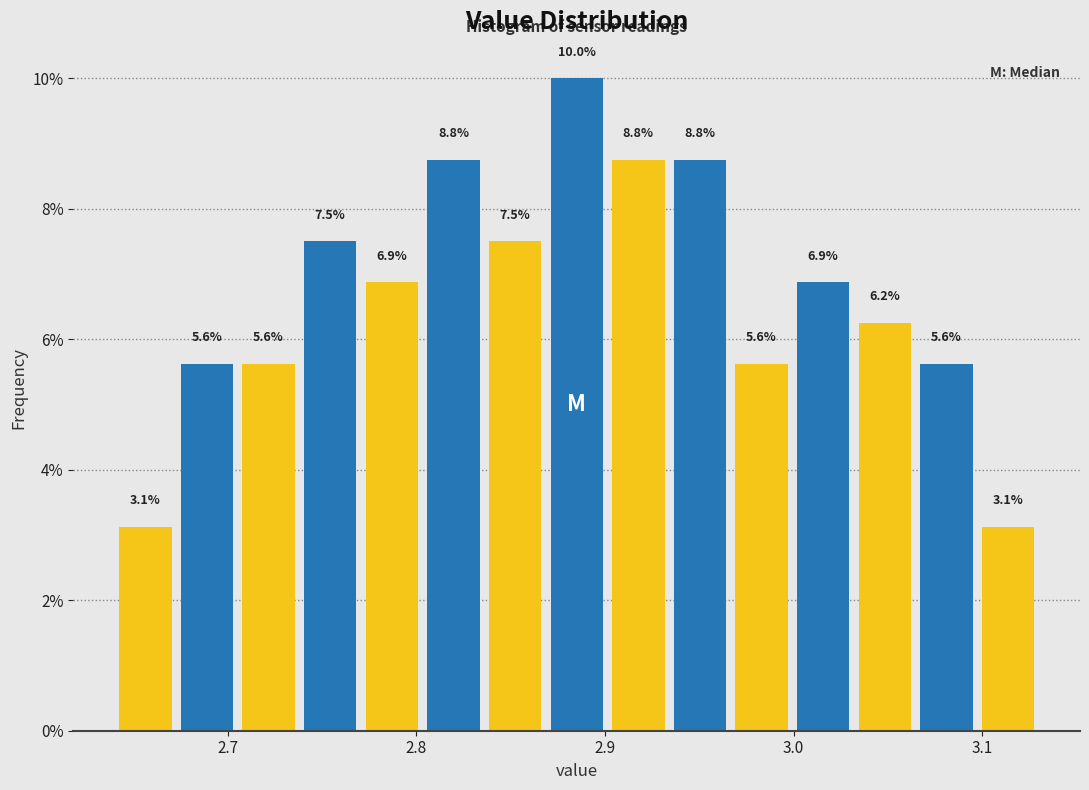

Read against the x-axis, roughly where is the centre of the tallest bar?

2.89